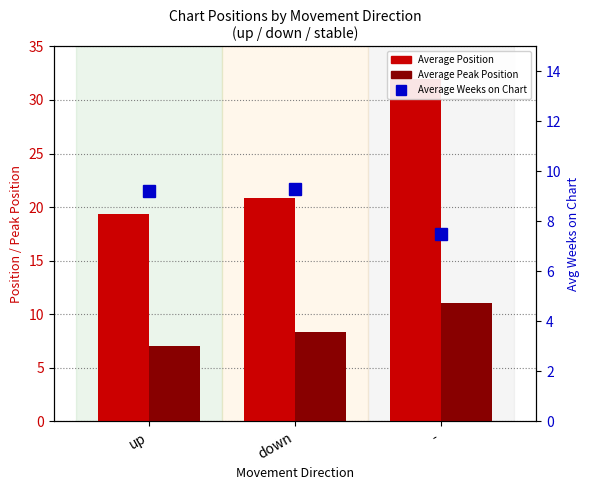

Are the bars horizontal?

No